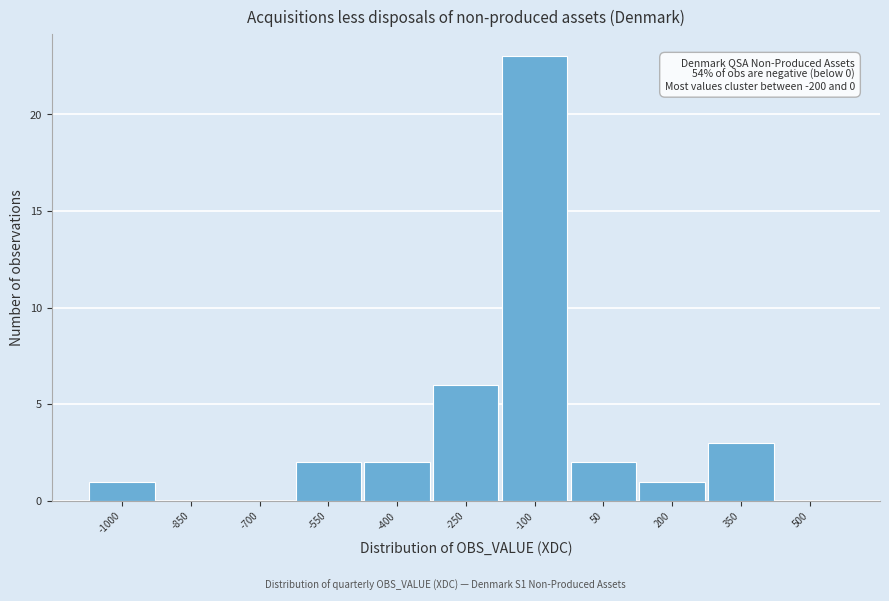

Reading left to right, what are all the values shown in this chart?

-1000=1	-850=0	-700=0	-550=2	-400=2	-250=6	-100=23	50=2	200=1	350=3	500=0